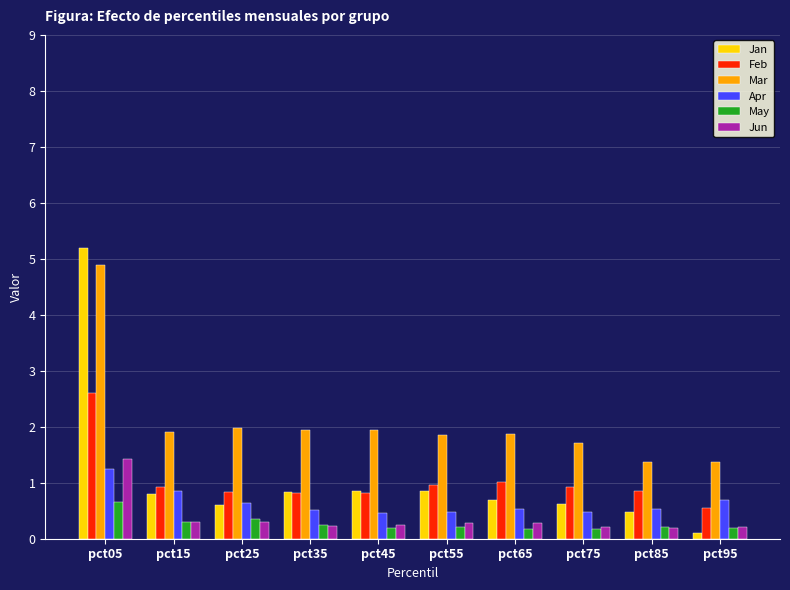

How many bars are there in each group?

6